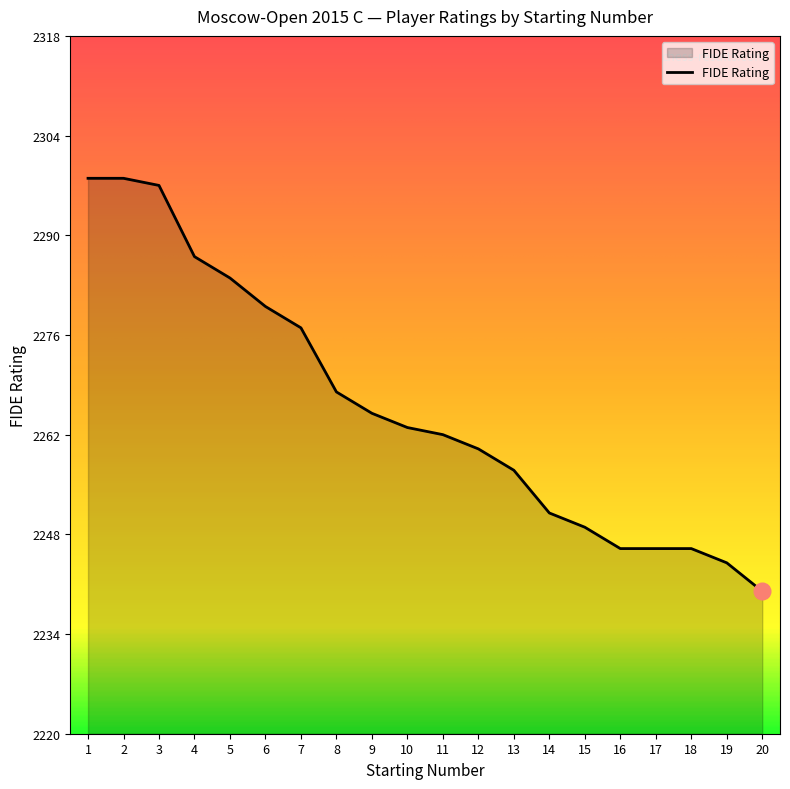

Reading left to right, what are all the values shown in this chart?

1=2298	2=2298	3=2297	4=2287	5=2284	6=2280	7=2277	8=2268	9=2265	10=2263	11=2262	12=2260	13=2257	14=2251	15=2249	16=2246	17=2246	18=2246	19=2244	20=2240